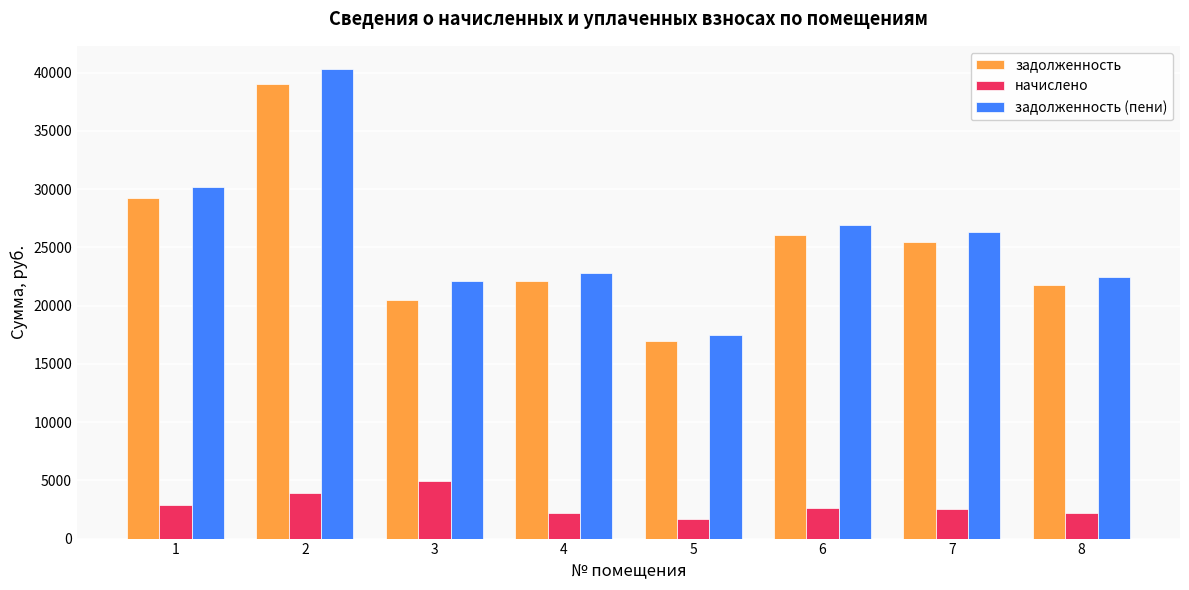

At which label does задолженность (пени) first exceed 26303?

1